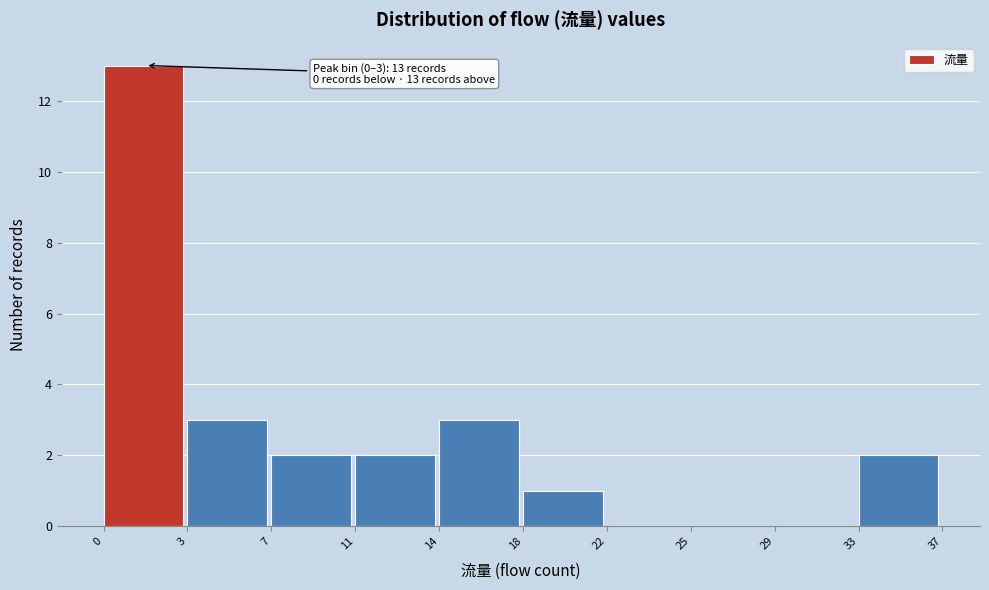

Reading right to left, extract all data points from this chart.

33=2	29=0	25=0	22=0	18=1	14=3	11=2	7=2	3=3	0=13